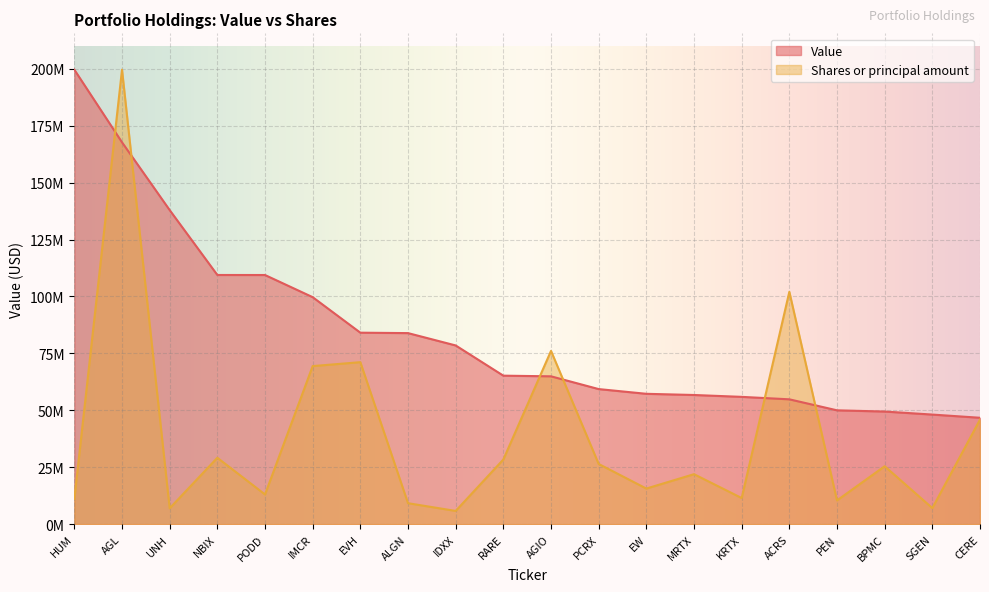

What is the maximum value for Value?

199565000.0